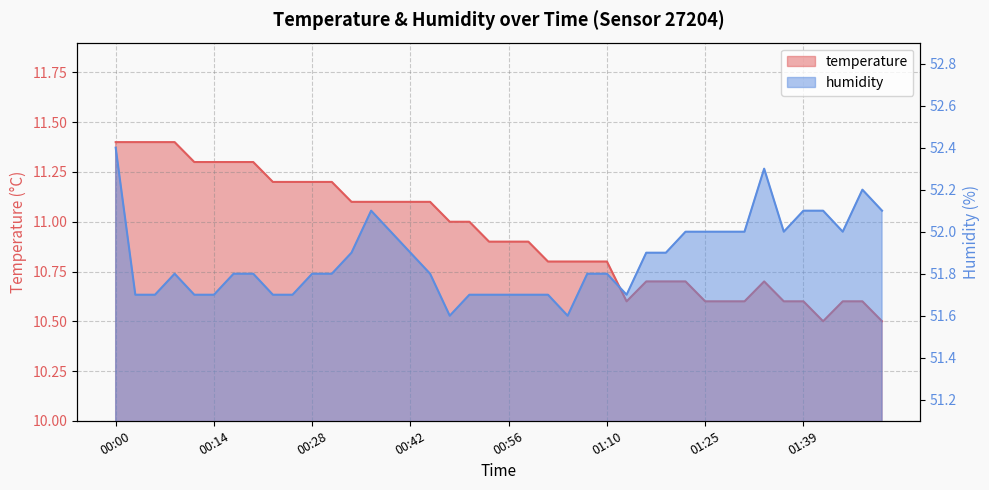

Reading right to left, extract all data points from this chart.

temperature: 10.5	10.6	10.6	10.5	10.6	10.6	10.7	10.6	10.6	10.6	10.7	10.7	10.7	10.6	10.8	10.8	10.8	10.8	10.9	10.9	10.9	11.0	11.0	11.1	11.1	11.1	11.1	11.1	11.2	11.2	11.2	11.2	11.3	11.3	11.3	11.3	11.4	11.4	11.4	11.4
humidity: 52.1	52.2	52.0	52.1	52.1	52.0	52.3	52.0	52.0	52.0	52.0	51.9	51.9	51.7	51.8	51.8	51.6	51.7	51.7	51.7	51.7	51.7	51.6	51.8	51.9	52.0	52.1	51.9	51.8	51.8	51.7	51.7	51.8	51.8	51.7	51.7	51.8	51.7	51.7	52.4